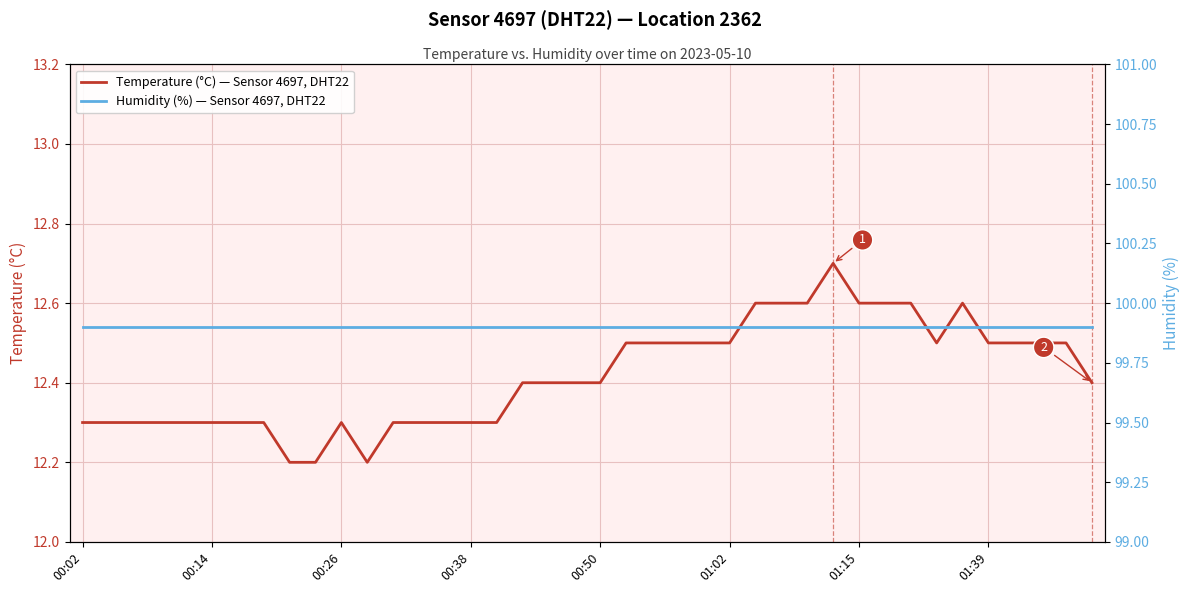

What is the minimum value shown in the chart?

12.2